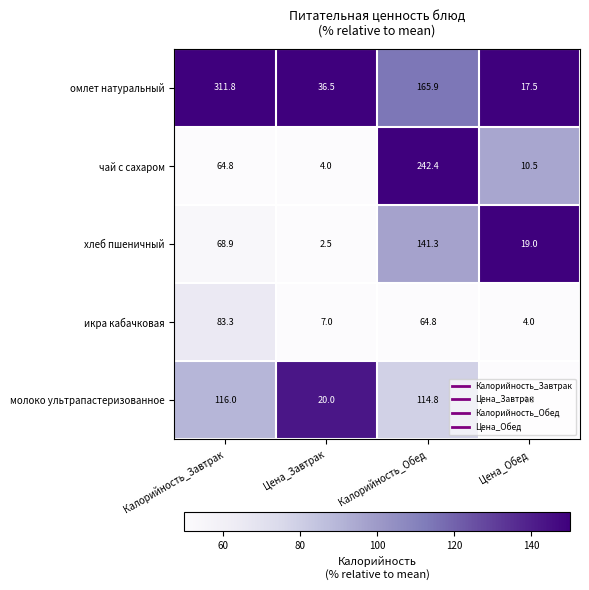

Rank the series by their maximum value, from highest to lowest.

омлет натуральный, чай с сахаром, хлеб пшеничный, молоко ультрапастеризованное, икра кабачковая